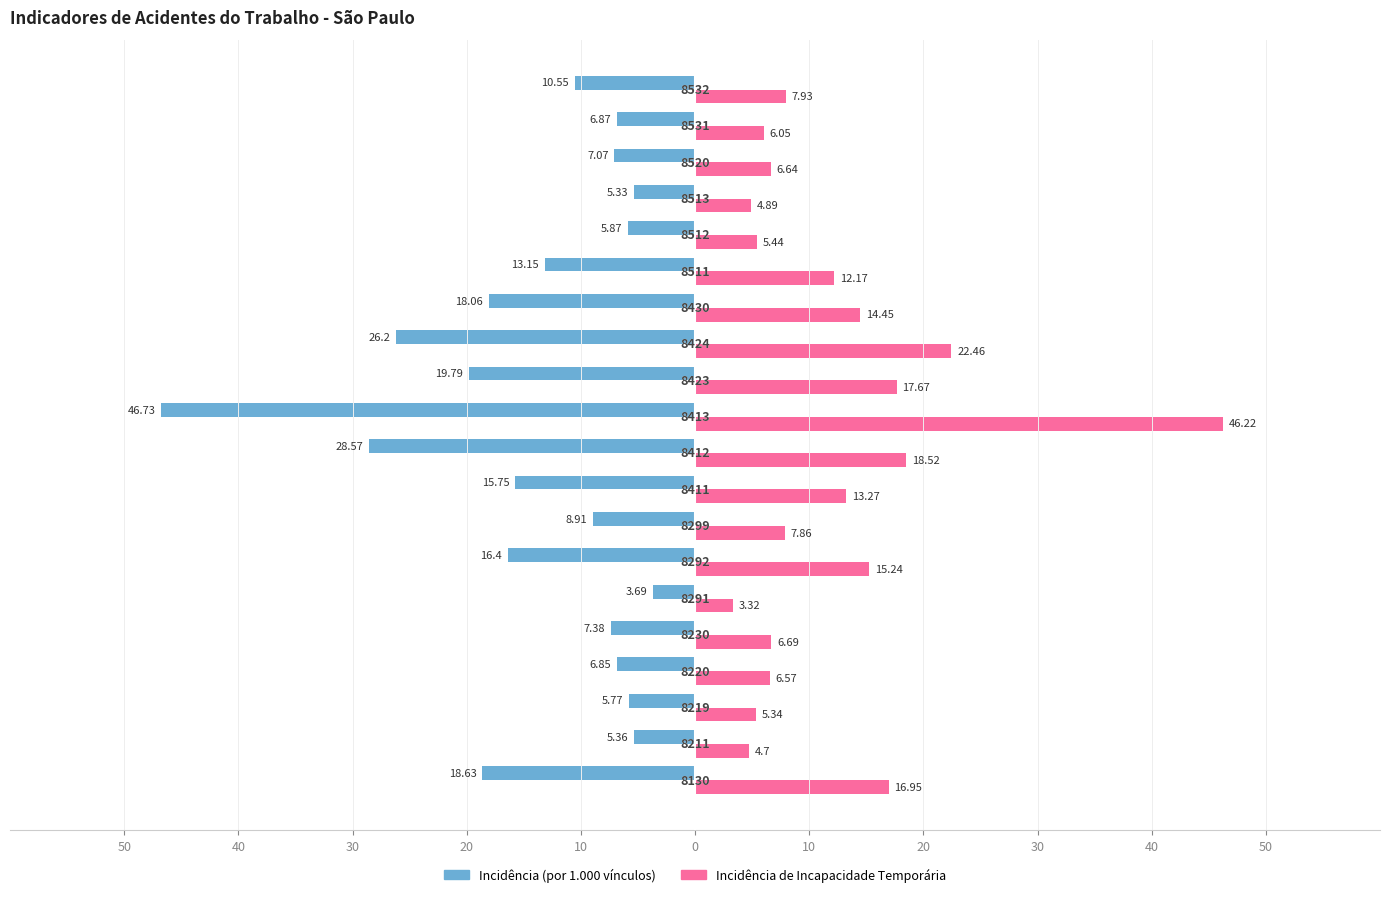

What are all the series names shown in the legend?

Incidência (por 1.000 vínculos), Incidência de Incapacidade Temporária